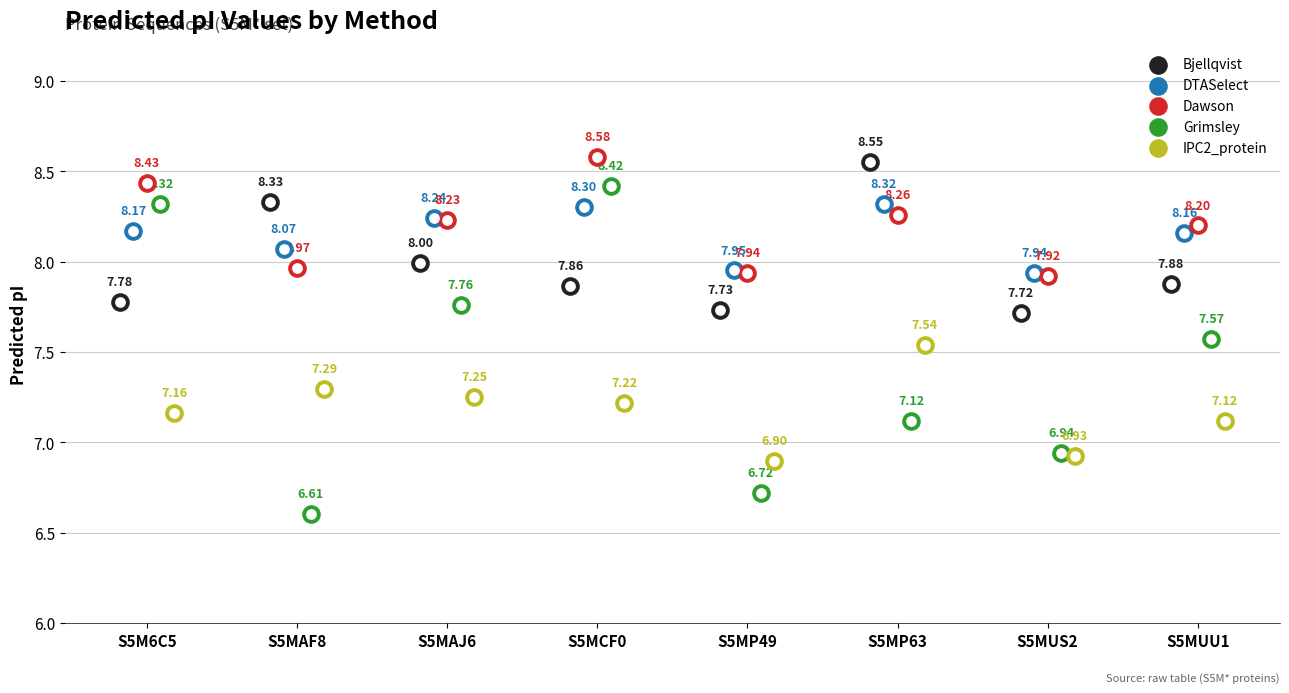

At how many categories does at least one series exceed 6?

8